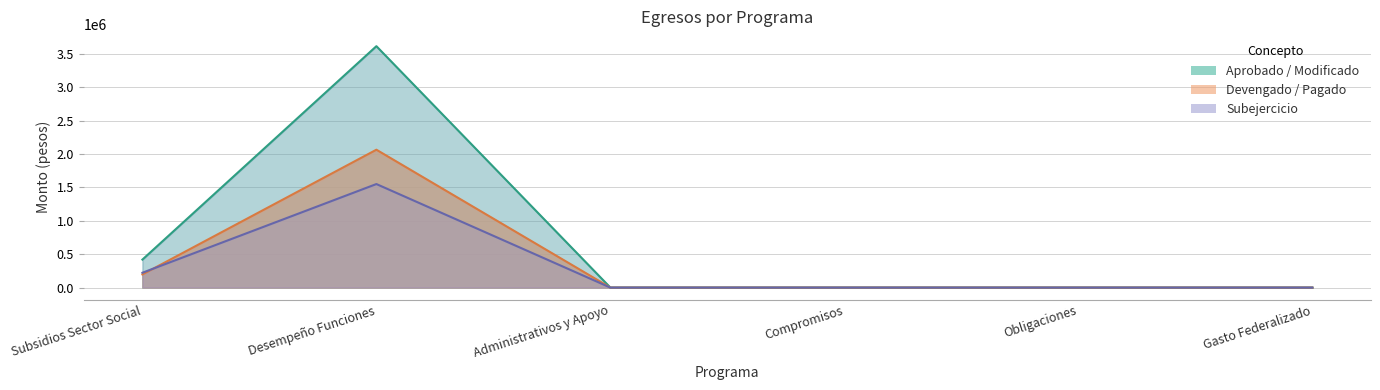

Rank the series by their maximum value, from highest to lowest.

Aprobado / Modificado, Devengado / Pagado, Subejercicio